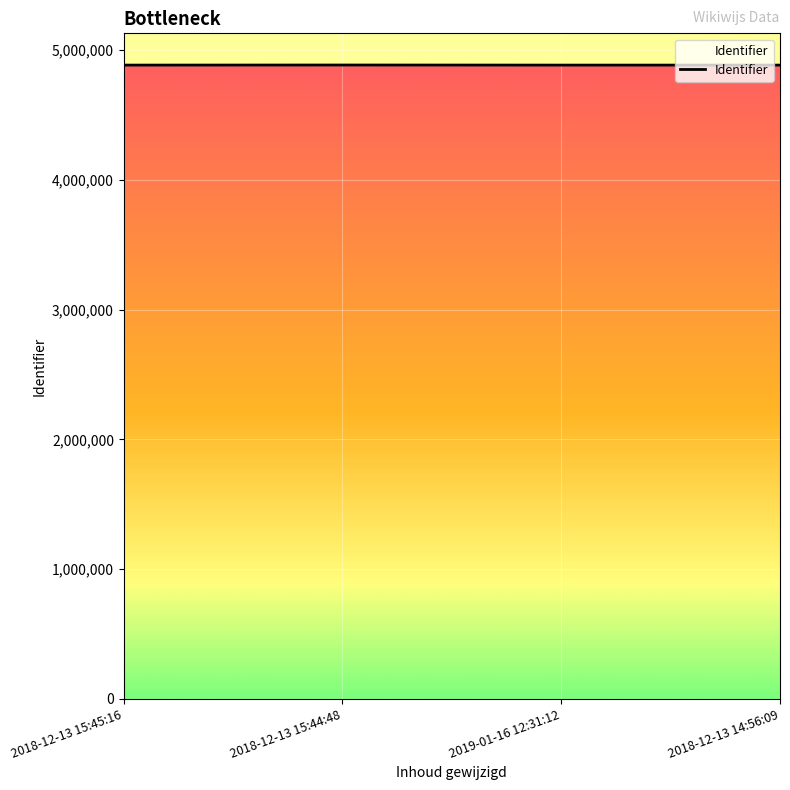

What is the maximum value shown in the chart?

4886231